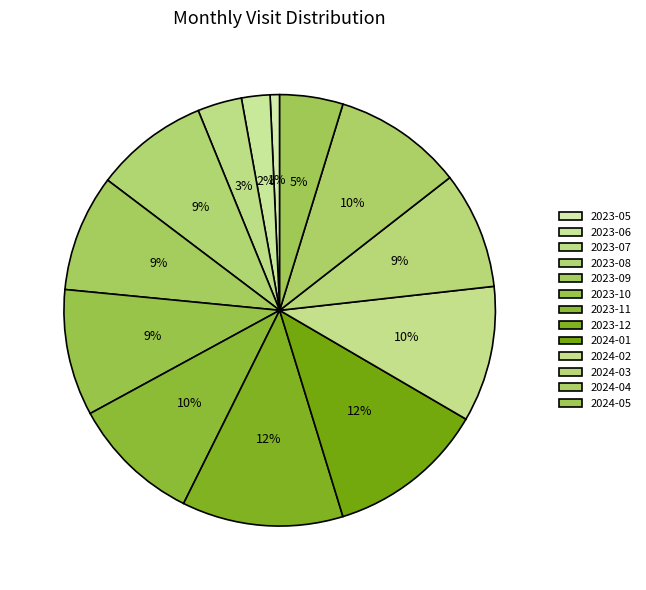

Count the number of slices in the pie.

13